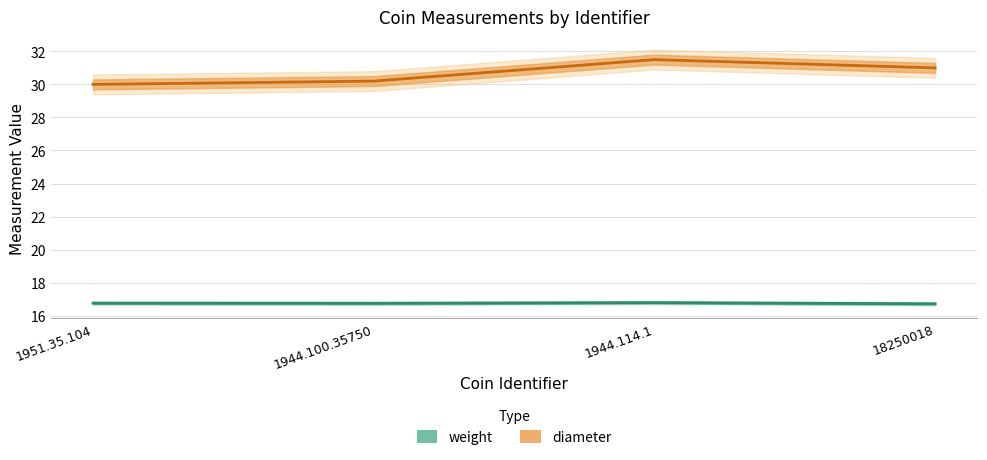

True or false: diameter has more than 0 interior local peaks.

True